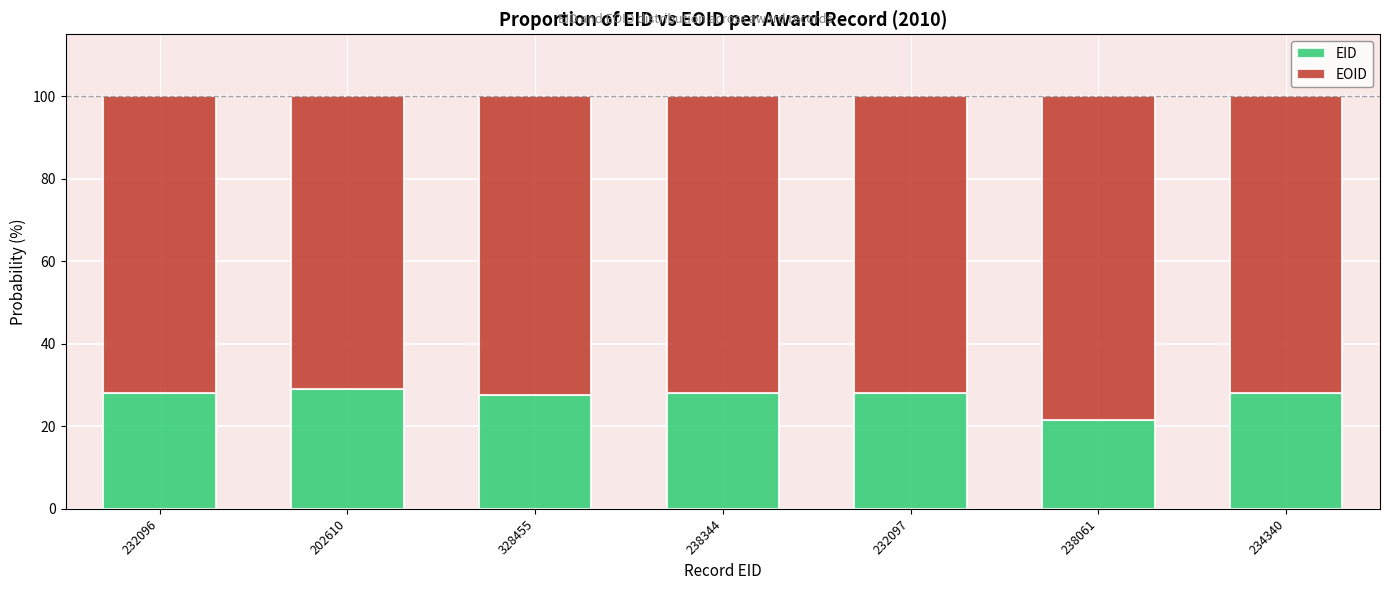

What is the maximum value for EID?

29.0